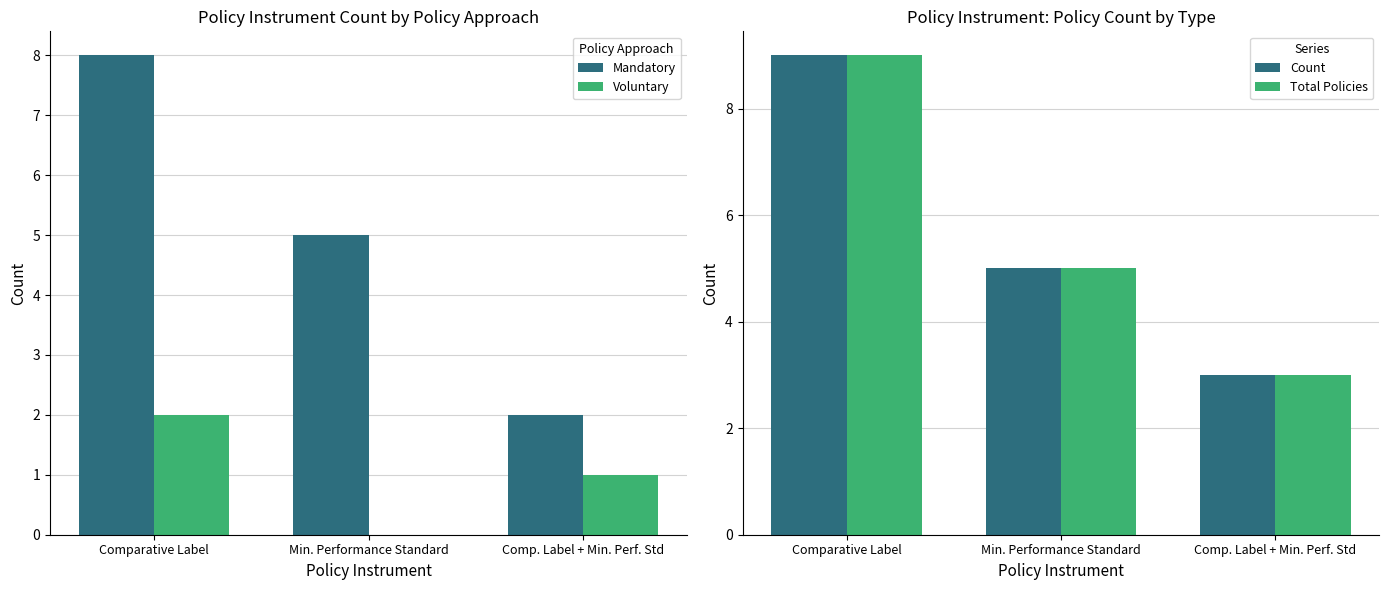

Is the value of Count at Min. Performance Standard greater than the value of Voluntary at Min. Performance Standard?

Yes